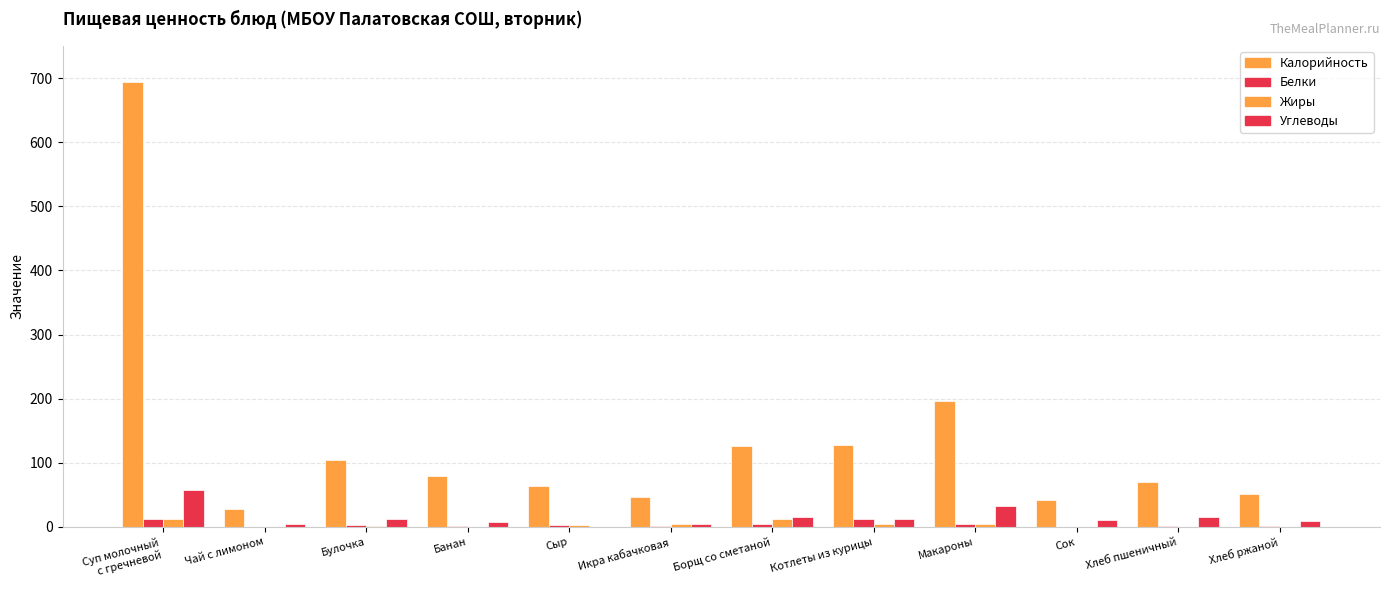

How many distinct data groups are displayed?

4